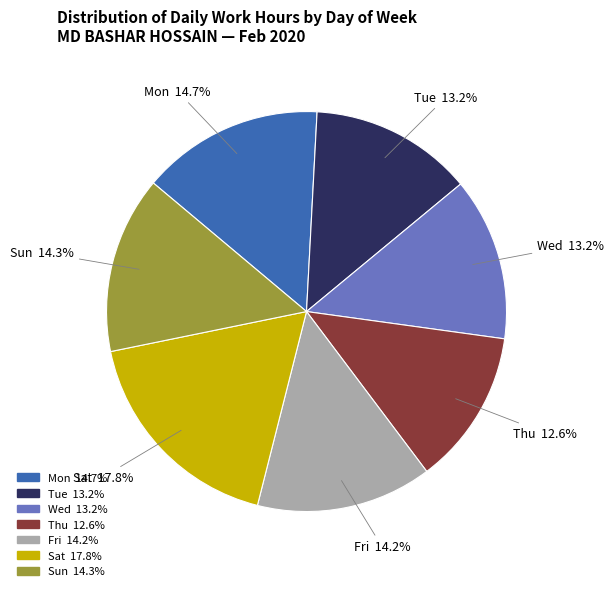

Is there a majority slice in this chart?

No